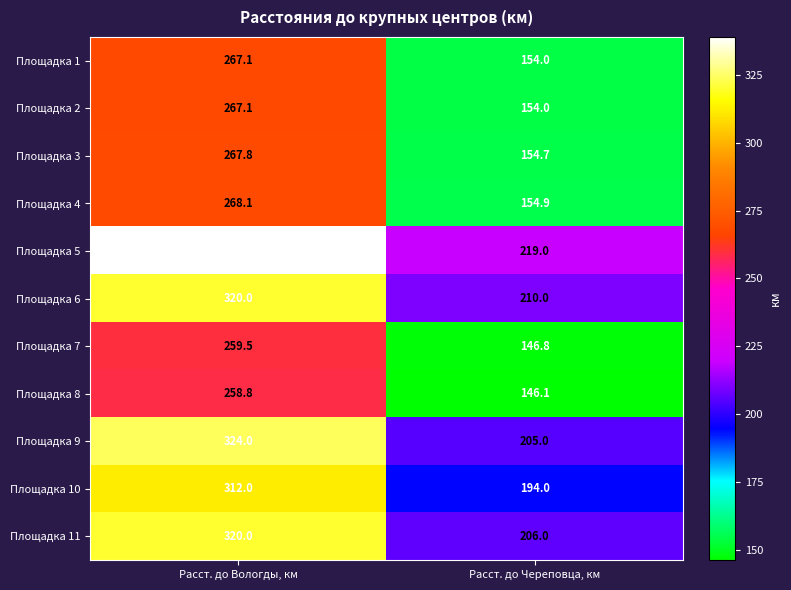

List the labels in order of Площадка 11 value, largest first.

Расст. до Вологды, км, Расст. до Череповца, км